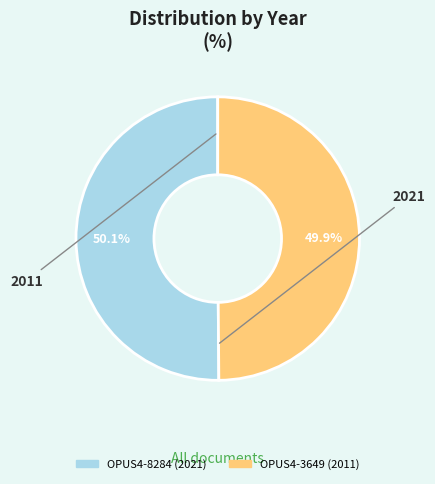

Is it true that OPUS4-3649 is 61% of the pie?

False